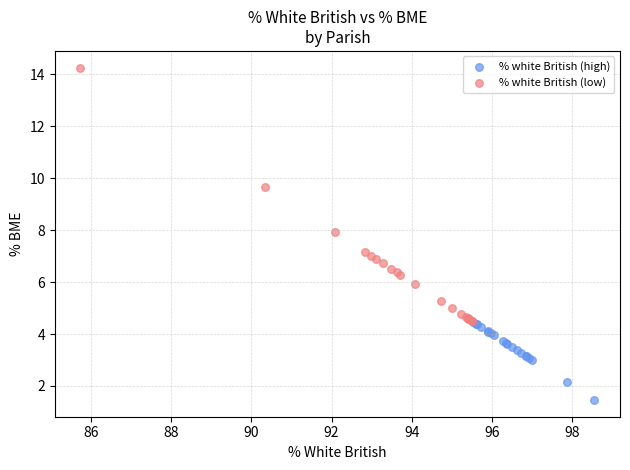

Which series has the largest Y range (max minus min)?

% white British (low)